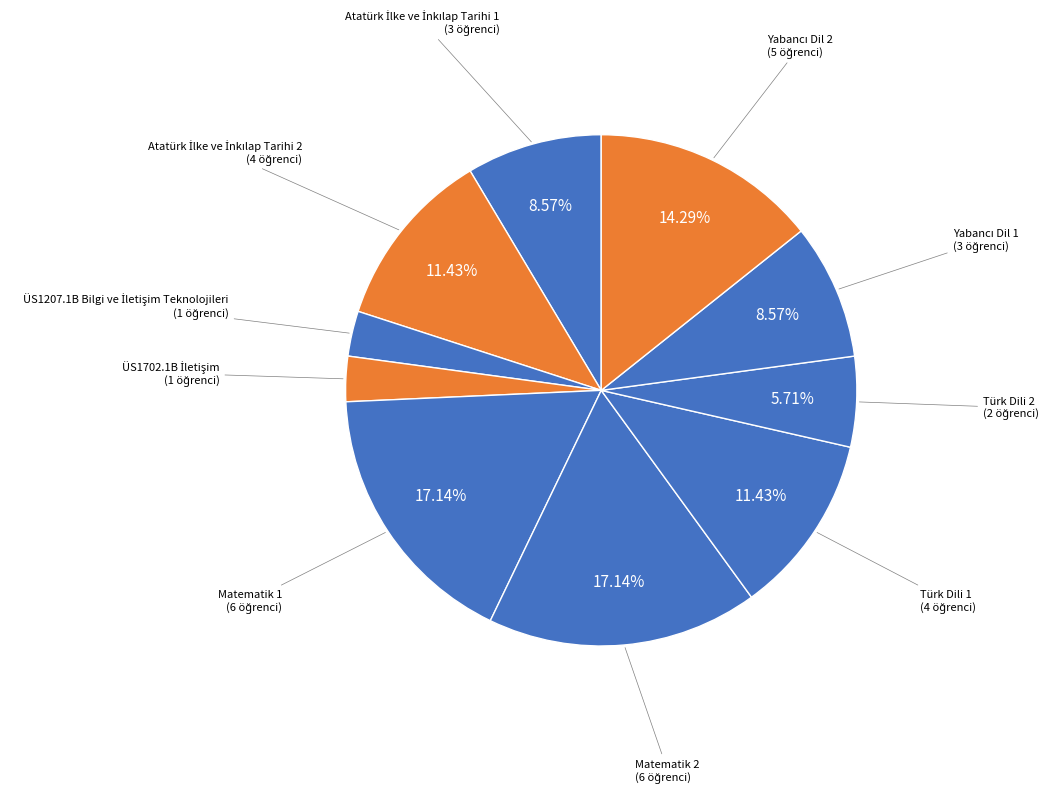

Is there any slice that represents more than half of the pie?

No